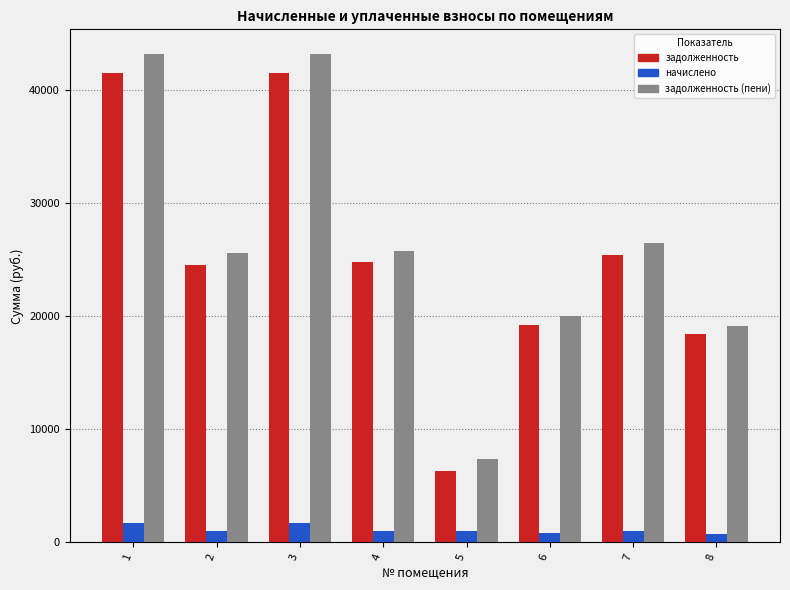

What is the greatest value displayed?

43202.6